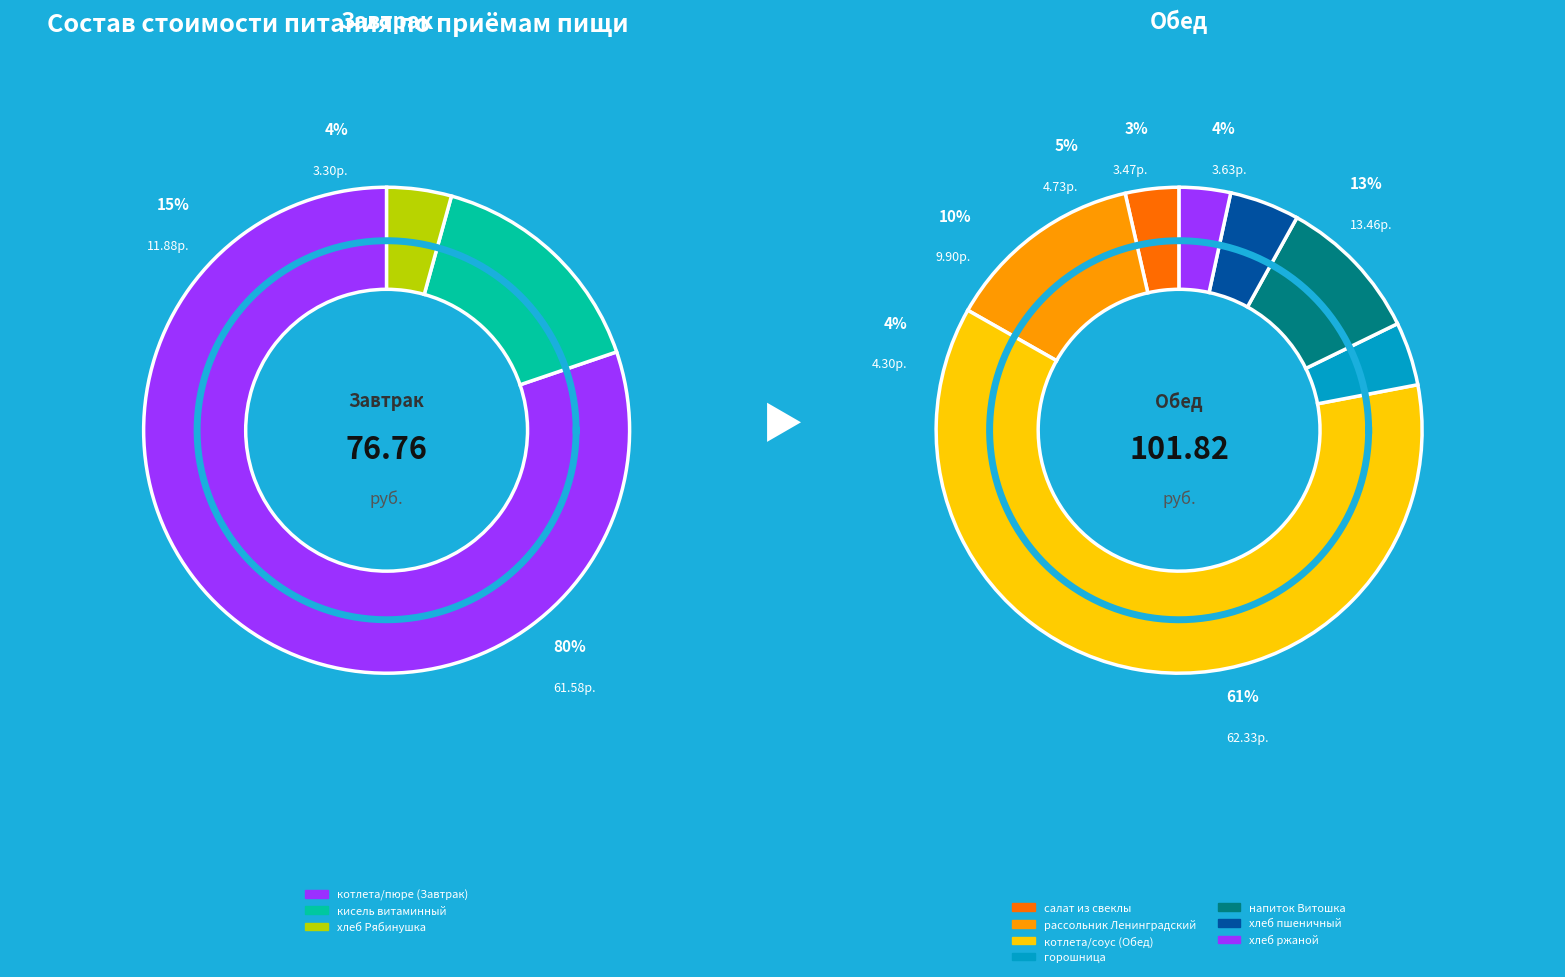

Is горошница the majority of the pie?

No